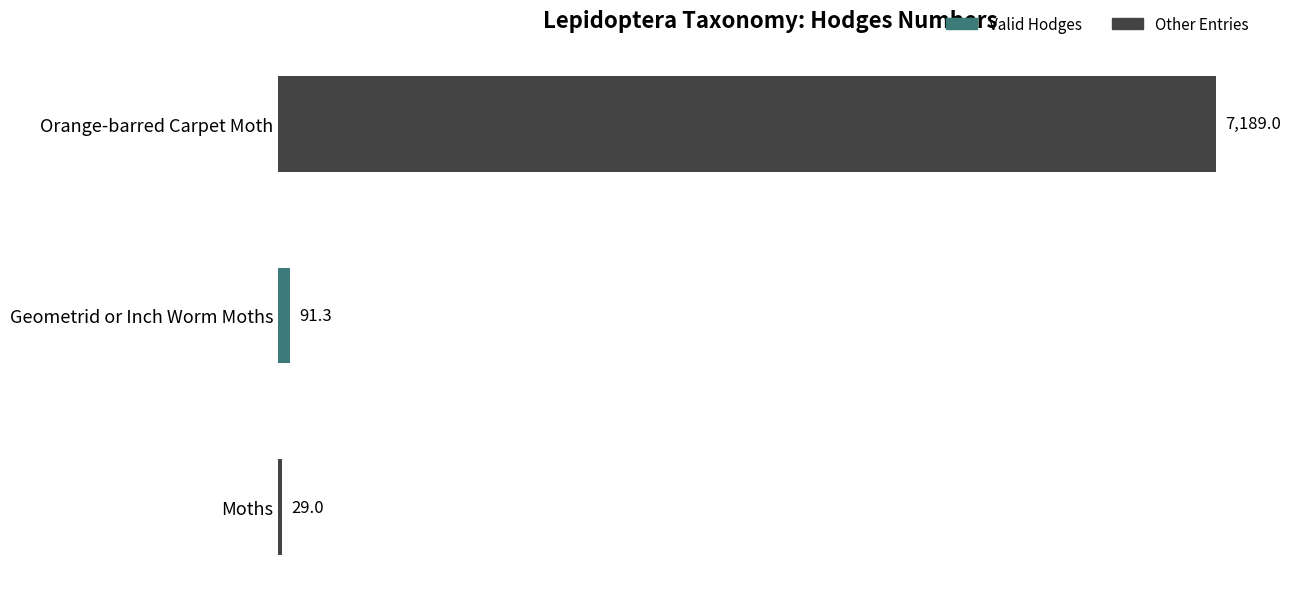

How many categories are shown in the chart?

3